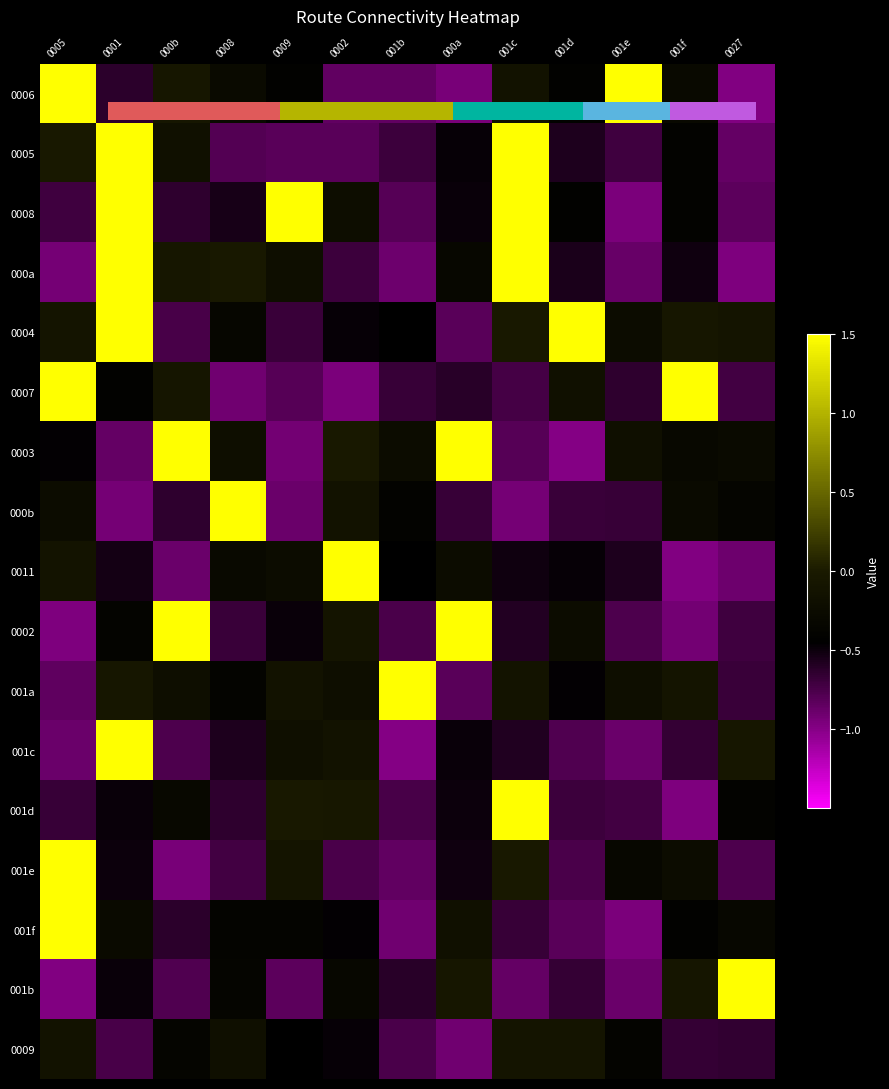

Count the number of categories in the chart.

13